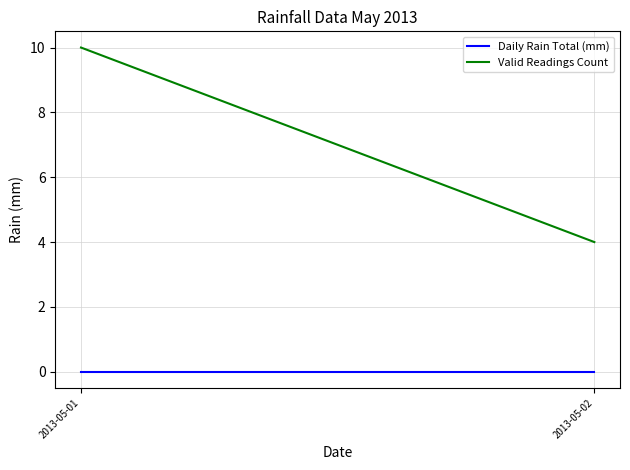

What is the difference between the maximum and minimum values in the Valid Readings Count series?

6